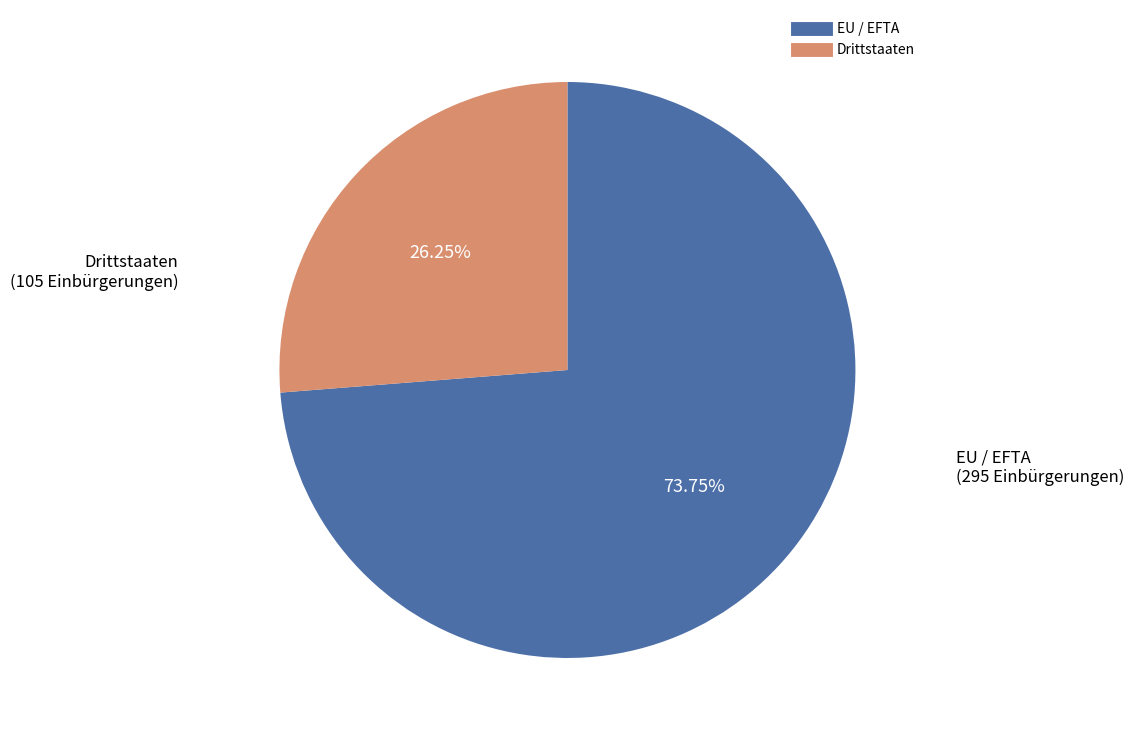

To the nearest percent, what is the average slice percentage?

50%